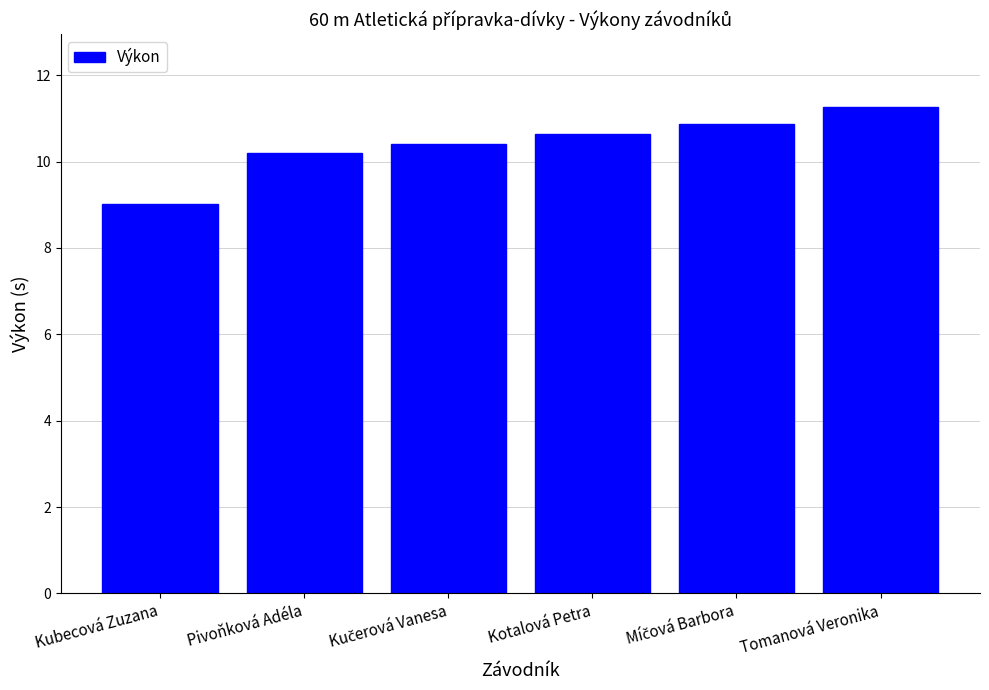

What is the approximate value at Kubecová Zuzana?

9.0